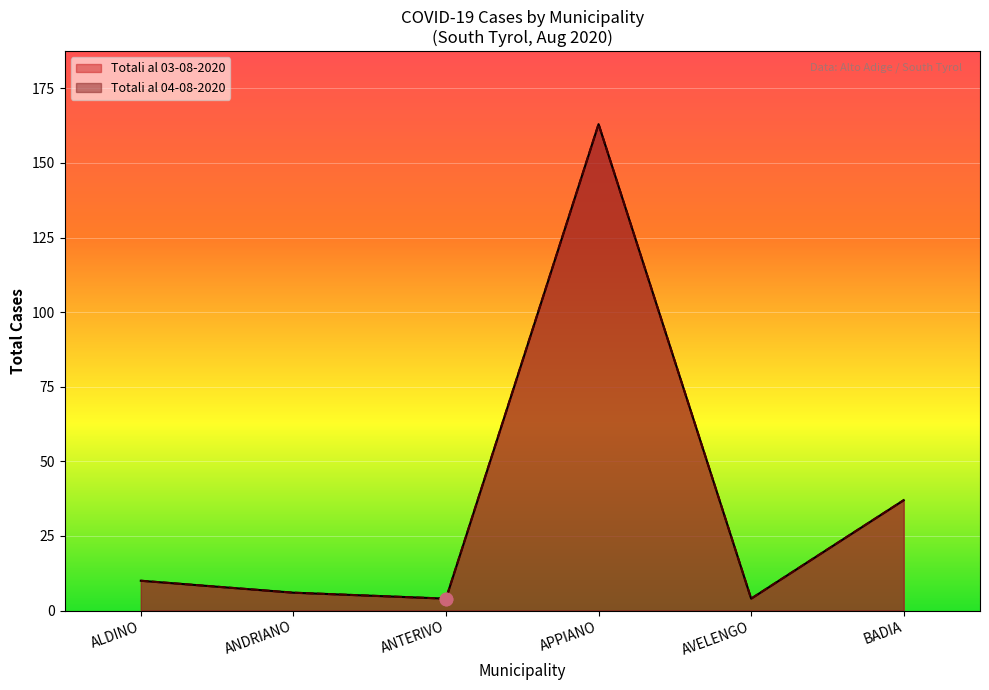

Which series has the widest spread of Y values?

Totali al 03-08-2020